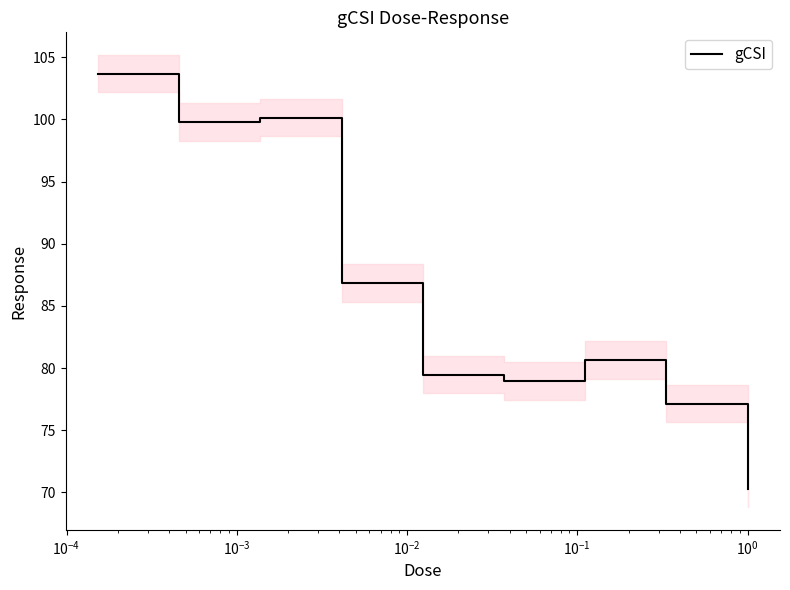

What is the minimum value shown in the chart?

70.3